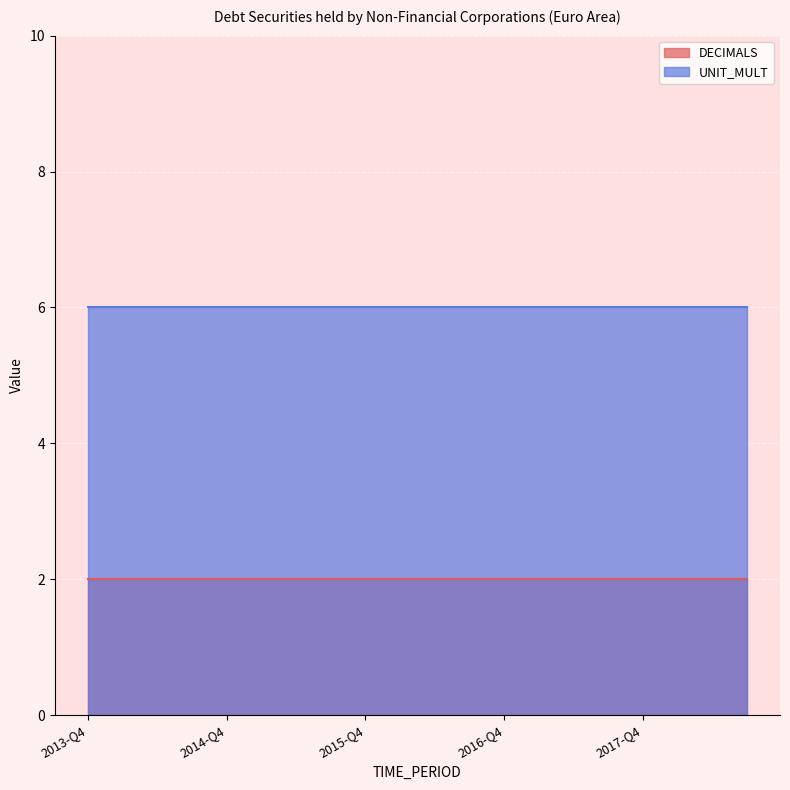

What is the greatest value displayed?

6